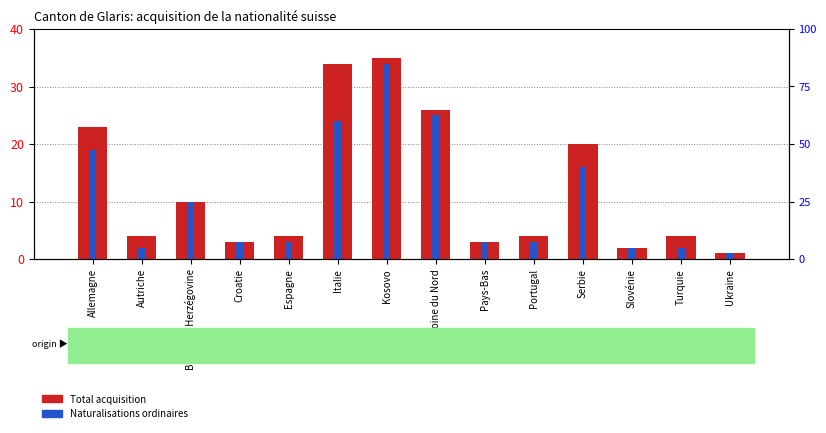

Rank the categories by Naturalisations ordinaires value from highest to lowest.

Kosovo, Macédoine du Nord, Italie, Allemagne, Serbie, Bosnie et Herzégovine, Croatie, Espagne, Pays-Bas, Portugal, Autriche, Slovénie, Turquie, Ukraine